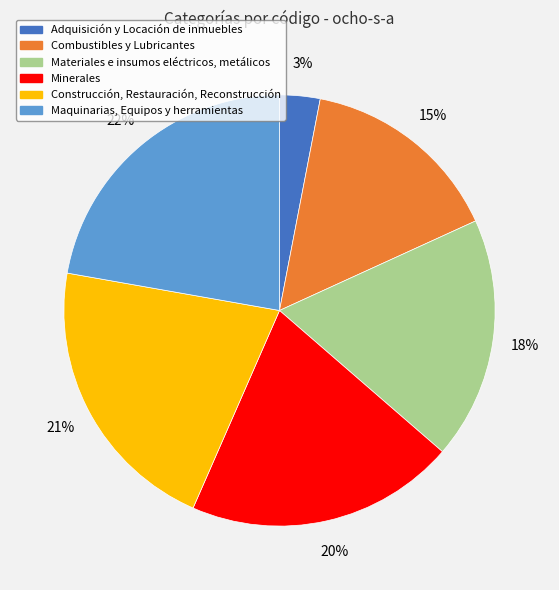

What is the ratio of the value at Construcción, Restauración, Reconstrucción to the value at Combustibles y Lubricantes?

1.4